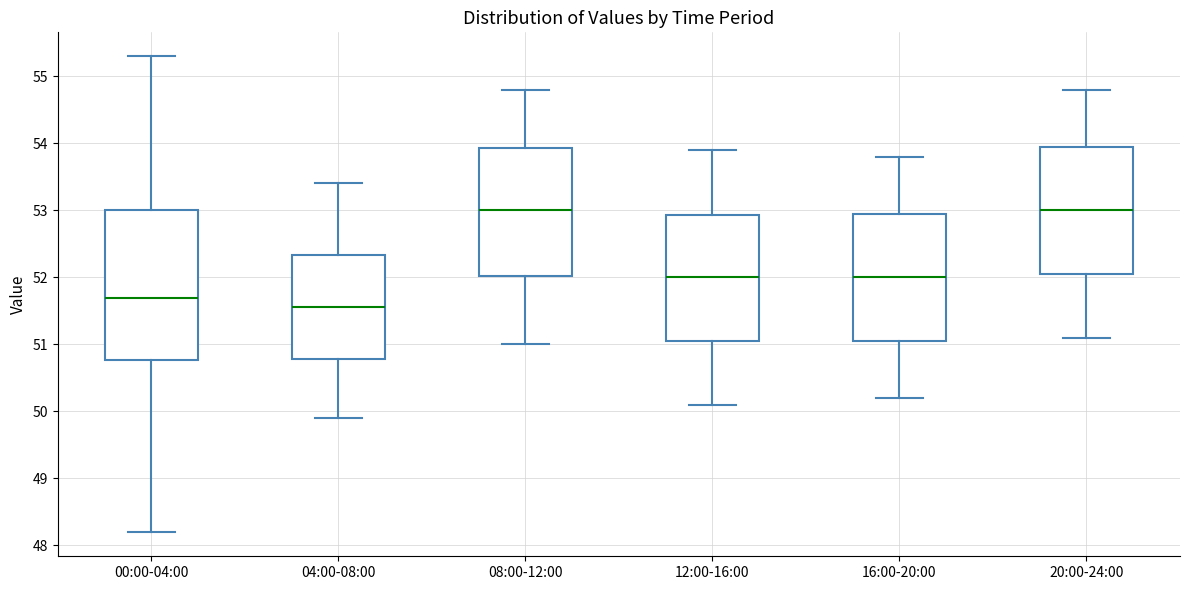

Where does the median line of the box for 08:00-12:00 sit on the y-axis? The values are not printed on the chart, so give them approximately, as read against the axis.

53.0